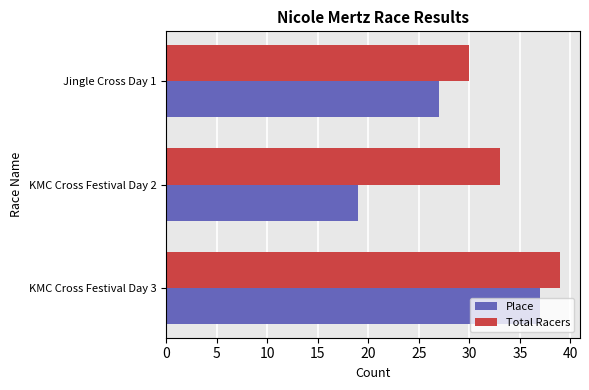

Count the Place values in the range 19 to 37.

3